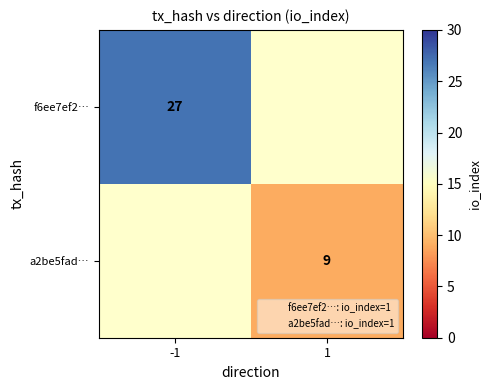

How many data points does each series have?

2